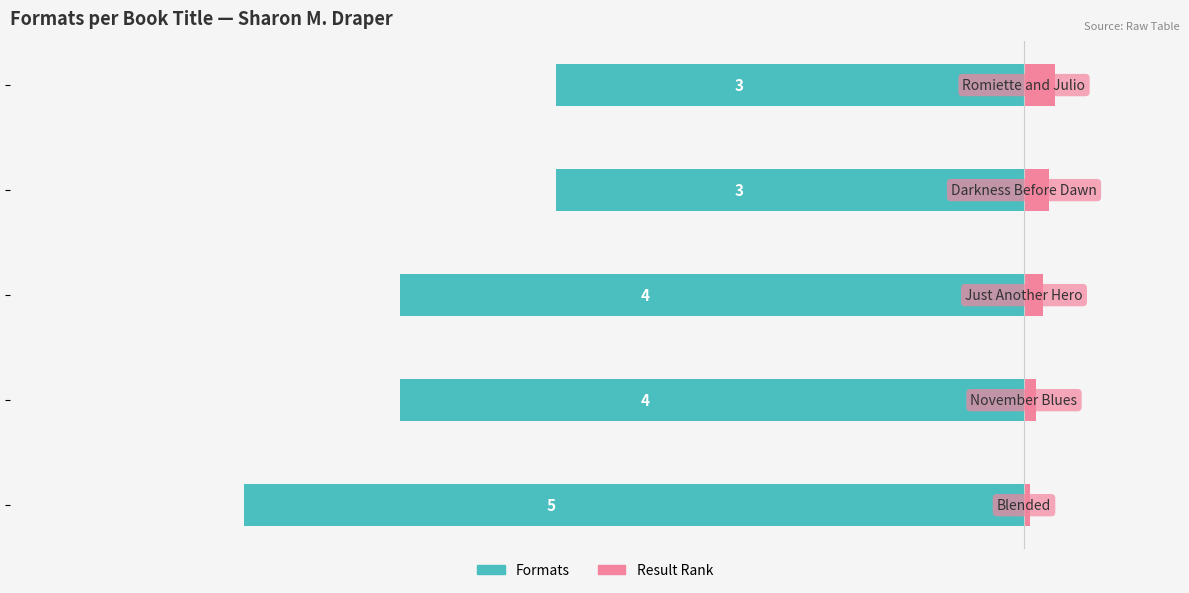

Reading left to right, transcribe all the data shown in this chart.

Formats: -100.0	-80.0	-80.0	-60.0	-60.0
Result Rank: 0.8	1.6	2.4	3.2	4.0